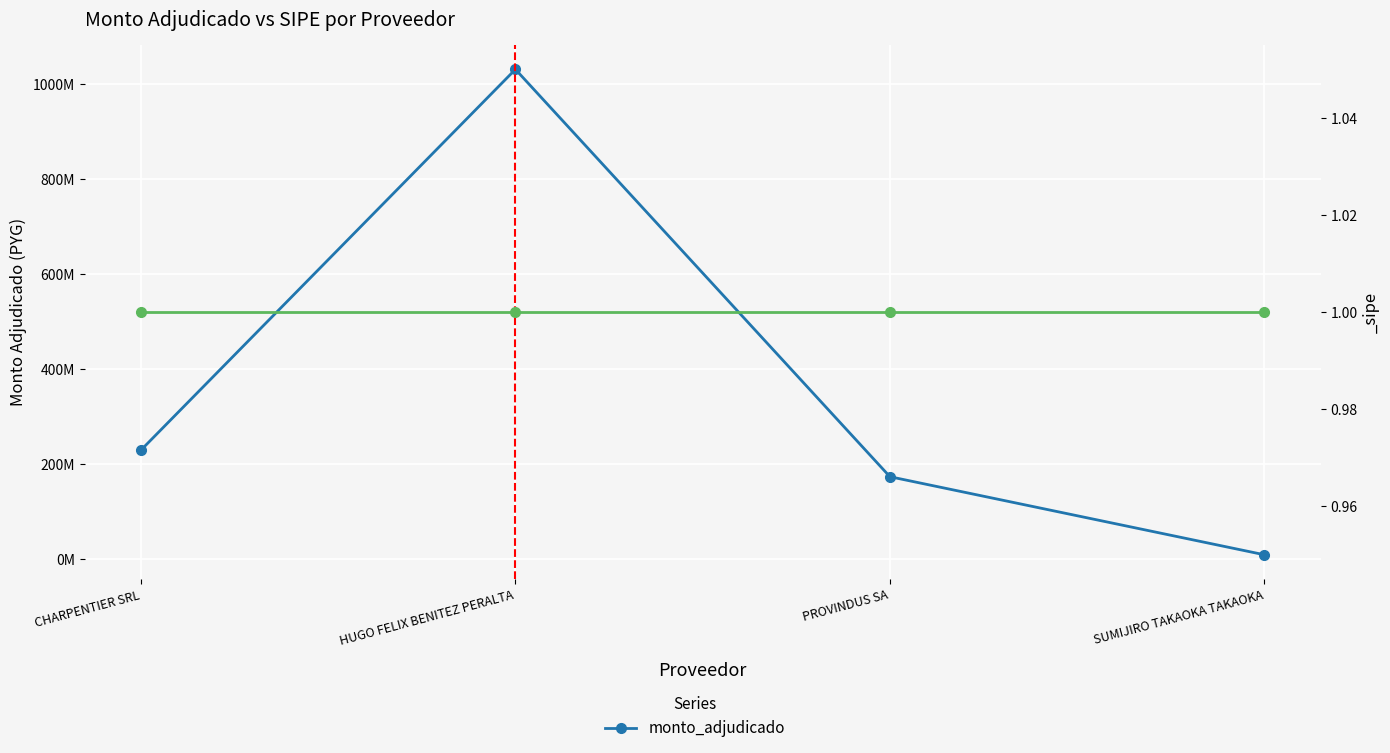

Reading left to right, list all the values displayed in this chart.

229030000	1031080000	173100000	8678250